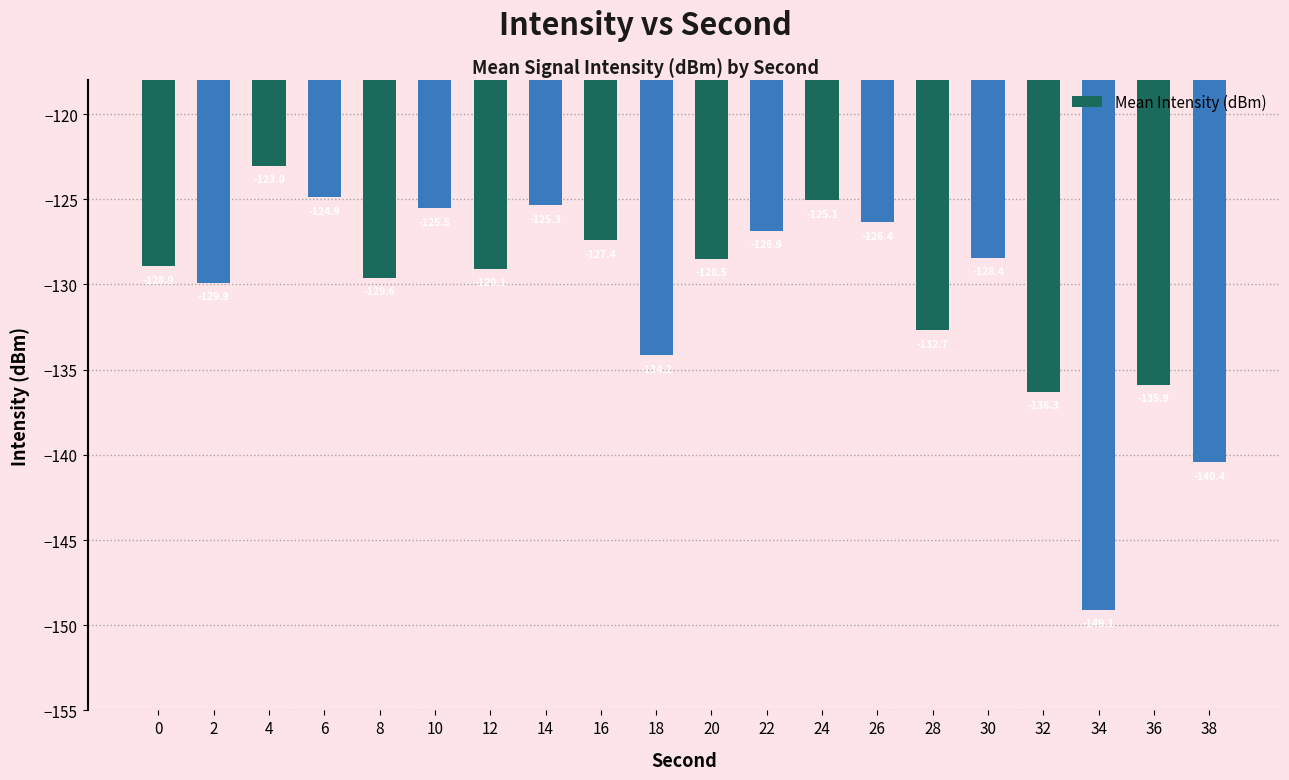

At which label does the data first exceed -128?

4